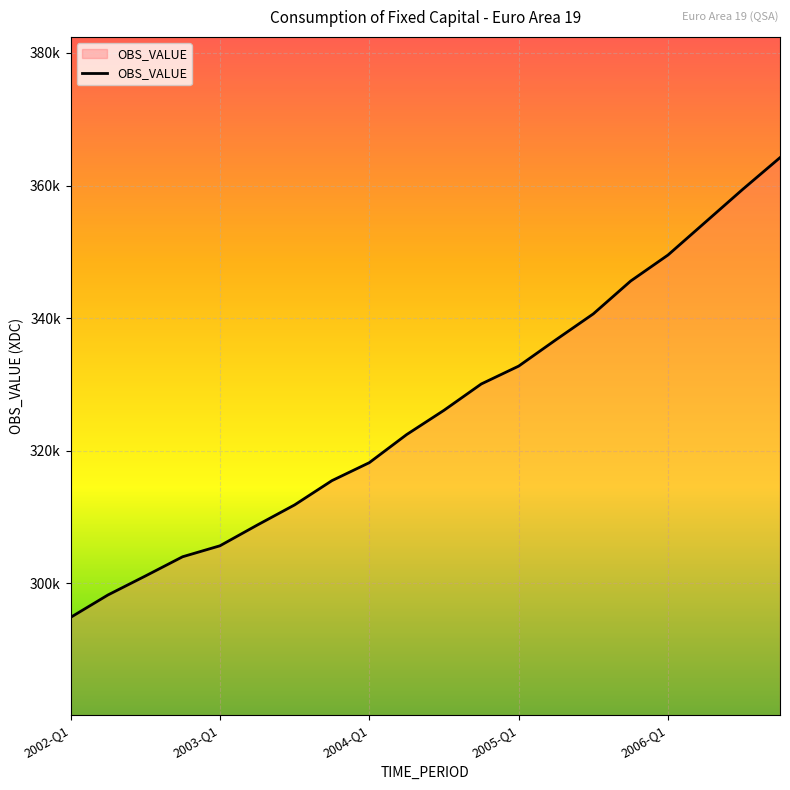

What is the label of the 5th point from the right?

2005-Q4